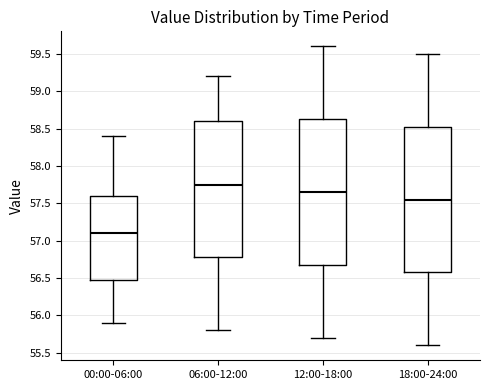

Reading left to right, read every box against the y-axis: the position of its median line, the range the box covers, and the ends of its whiskers. The values are not printed on the chart, so give them approximately, as read against the axis.

00:00-06:00: median 57.10, box 56.50 to 57.60, whiskers 55.90 to 58.40
06:00-12:00: median 57.75, box 56.80 to 58.60, whiskers 55.80 to 59.20
12:00-18:00: median 57.65, box 56.70 to 58.65, whiskers 55.70 to 59.60
18:00-24:00: median 57.55, box 56.60 to 58.55, whiskers 55.60 to 59.50